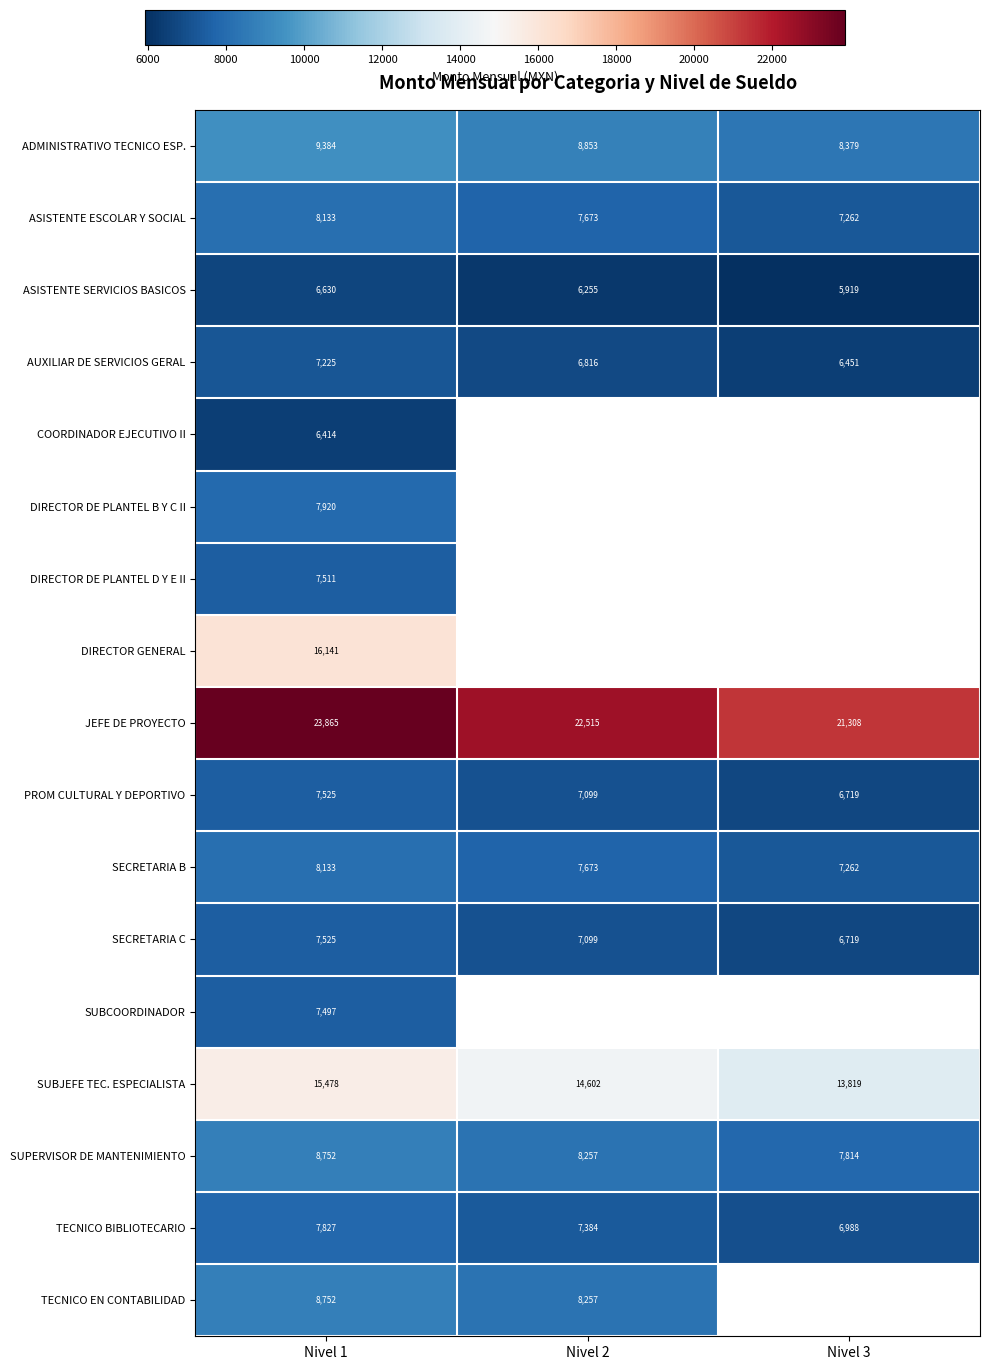

Which category has the highest value across all series?

Nivel 1